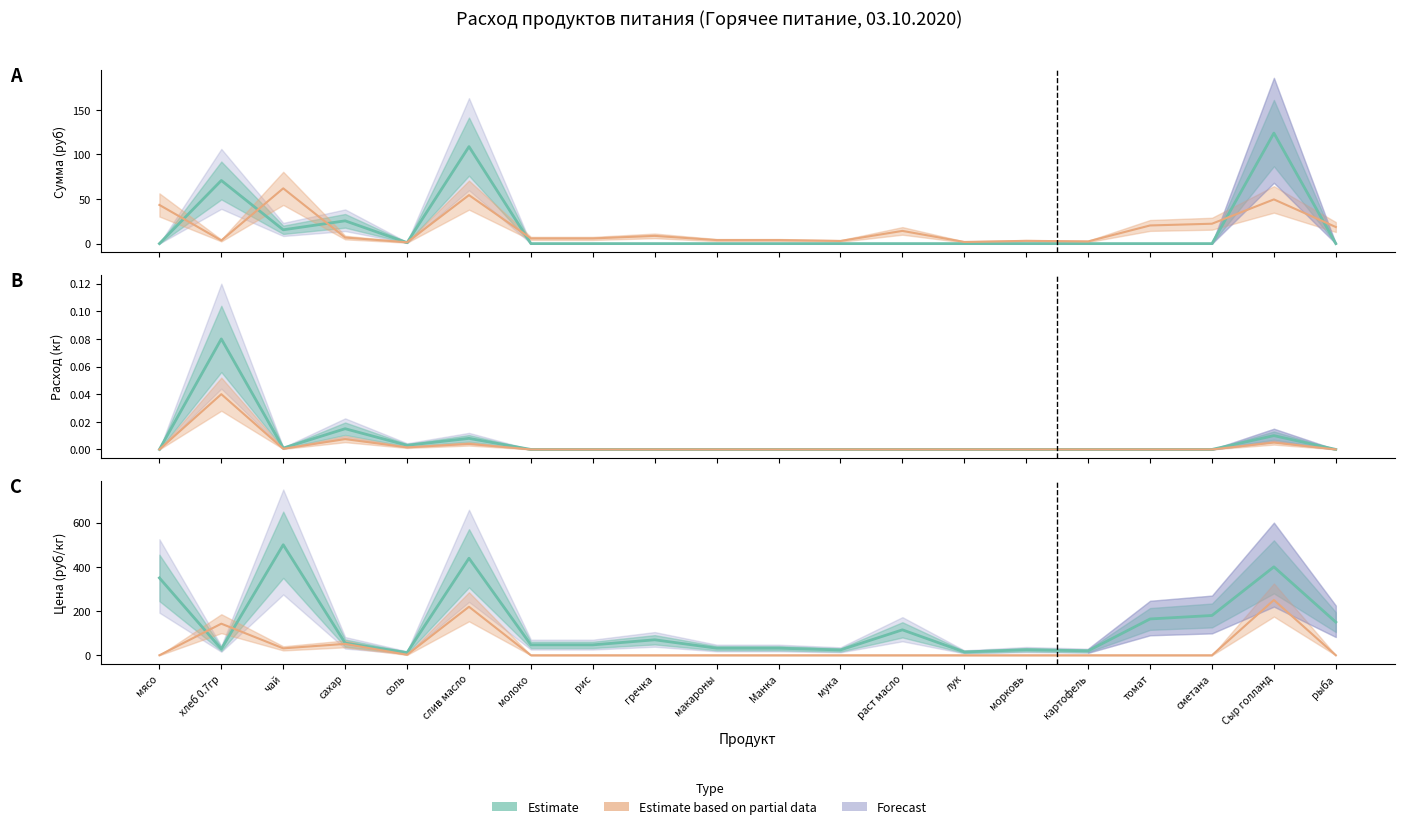

What is the sum of all Сумма (руб) values?

345.9